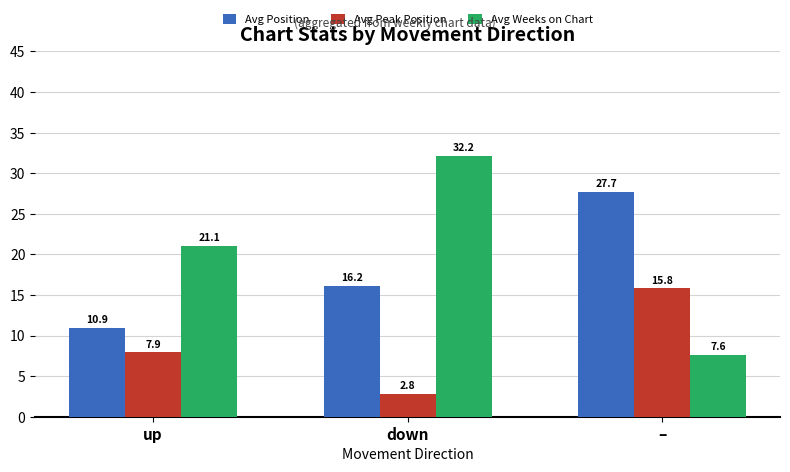

How many data points does each series have?

3